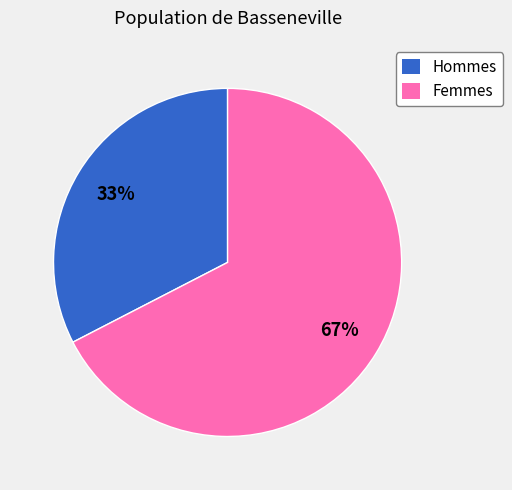

Is the sum of Femmes and Hommes greater than half?

Yes